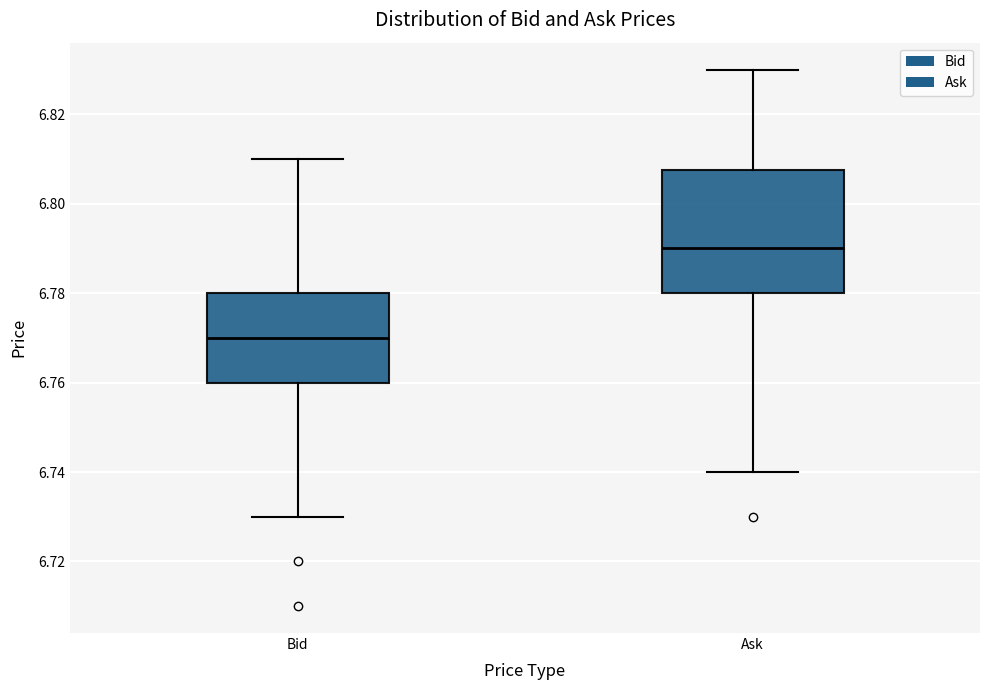

Reading left to right, read every box against the y-axis: the position of its median line, the range the box covers, and the ends of its whiskers. The values are not printed on the chart, so give them approximately, as read against the axis.

Bid: median 6.770, box 6.760 to 6.780, whiskers 6.730 to 6.810
Ask: median 6.790, box 6.780 to 6.808, whiskers 6.740 to 6.830